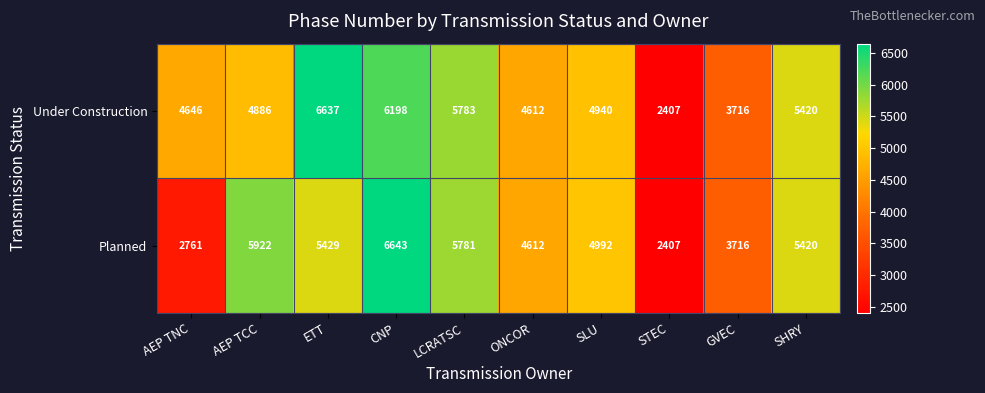

Which series has the largest range (max minus min)?

Planned